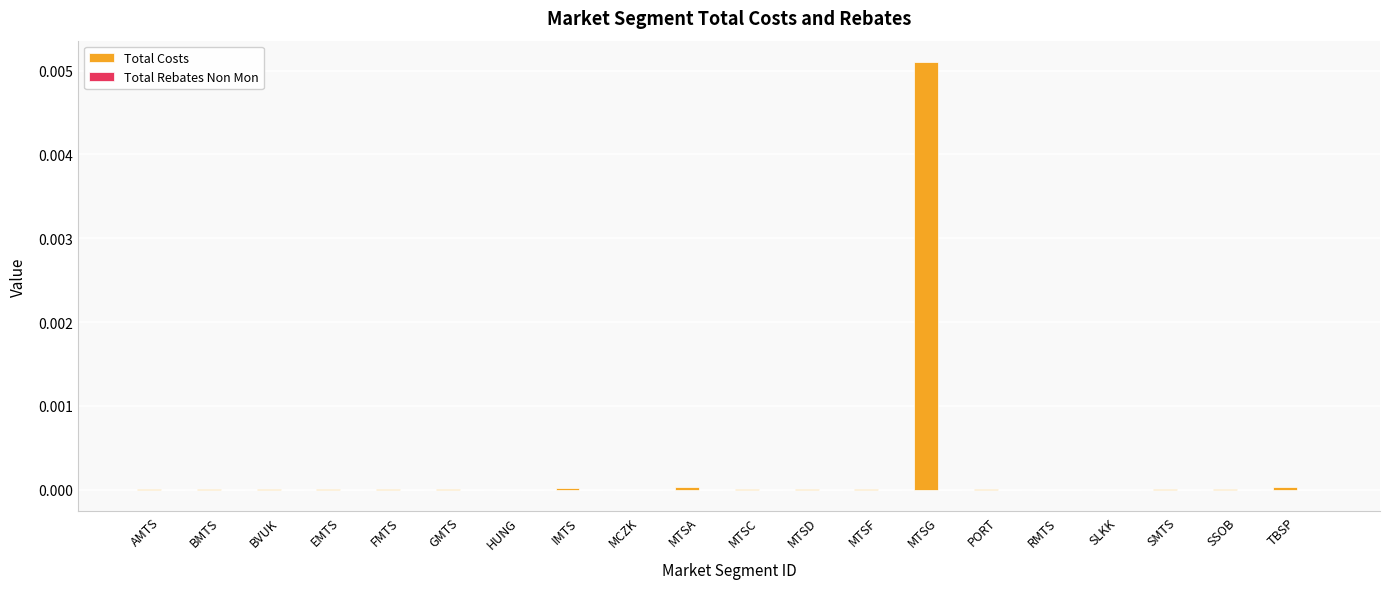

Does the chart contain stacked bars?

No